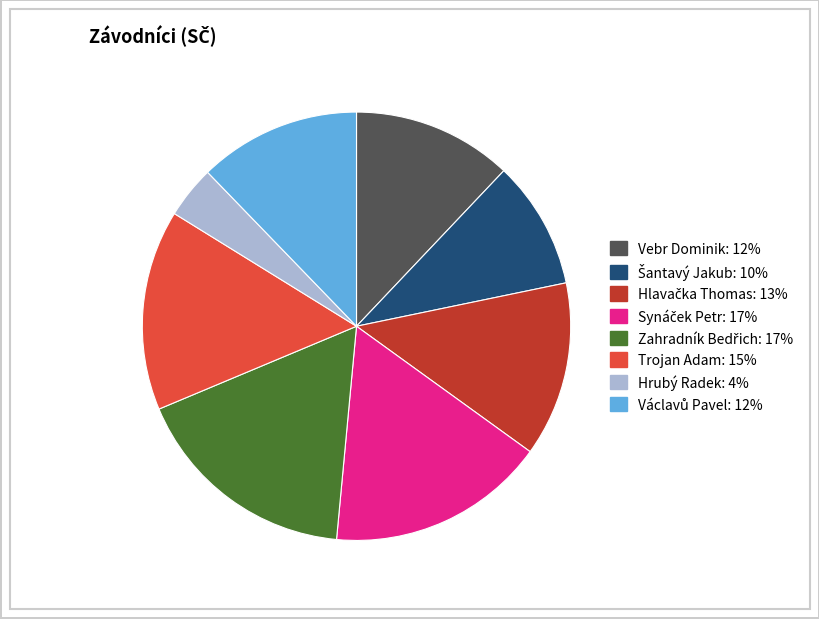

True or false: Hrubý Radek accounts for 4% of the total.

True